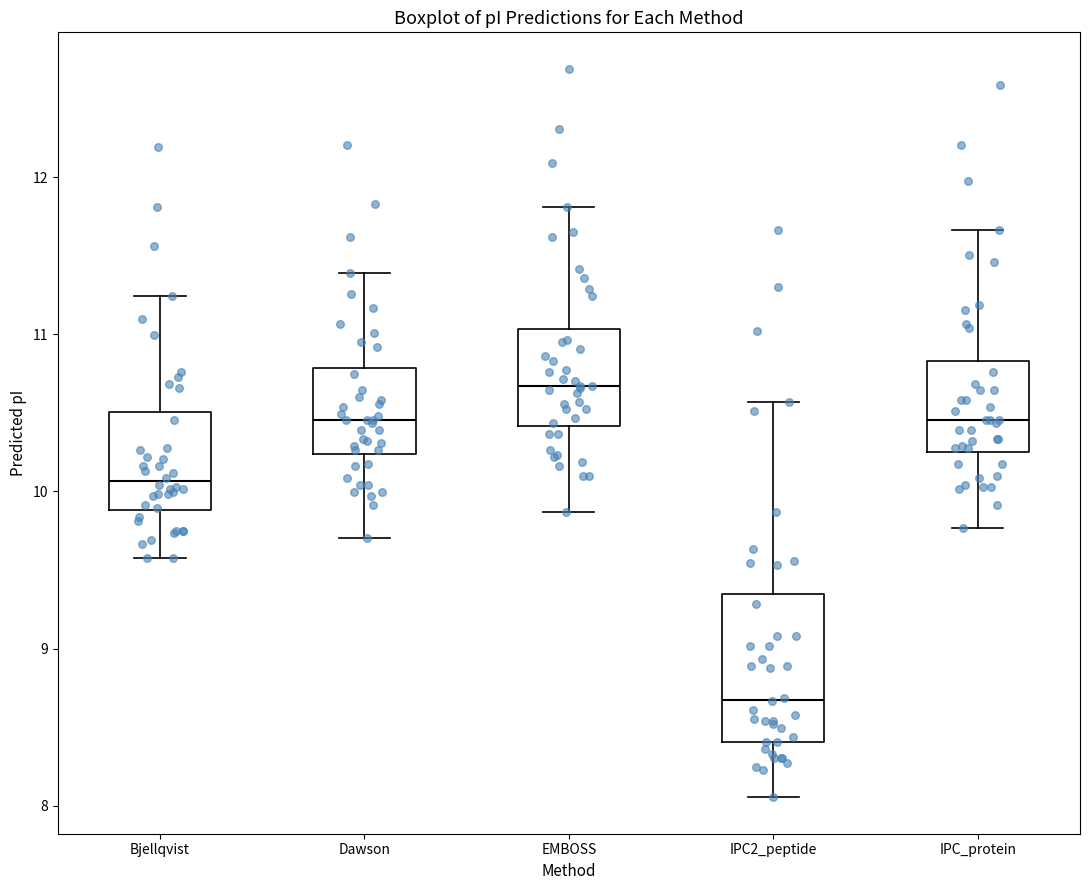

Reading left to right, read every box against the y-axis: the position of its median line, the range the box covers, and the ends of its whiskers. The values are not printed on the chart, so give them approximately, as read against the axis.

Bjellqvist: median 10.1, box 9.9 to 10.5, whiskers 9.6 to 11.2
Dawson: median 10.5, box 10.2 to 10.8, whiskers 9.7 to 11.4
EMBOSS: median 10.7, box 10.4 to 11.0, whiskers 9.9 to 11.8
IPC2_peptide: median 8.7, box 8.4 to 9.3, whiskers 8.1 to 10.6
IPC_protein: median 10.5, box 10.3 to 10.8, whiskers 9.8 to 11.7